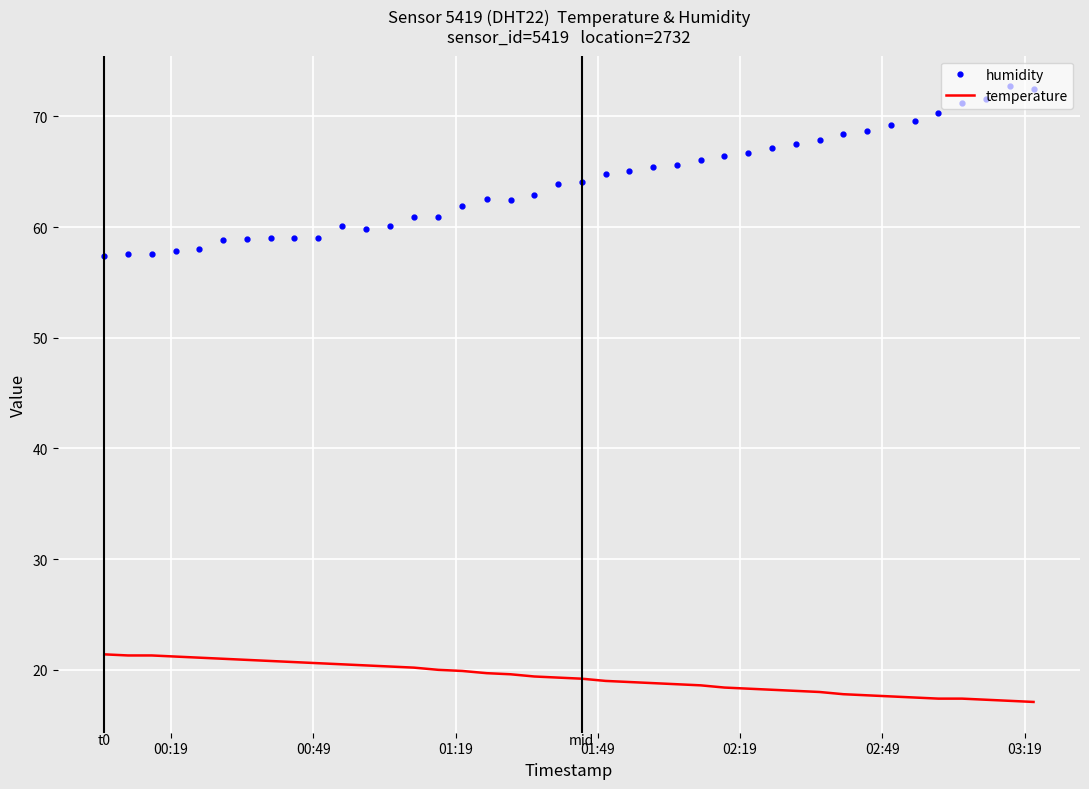

Which series has the largest total across all categories?

humidity